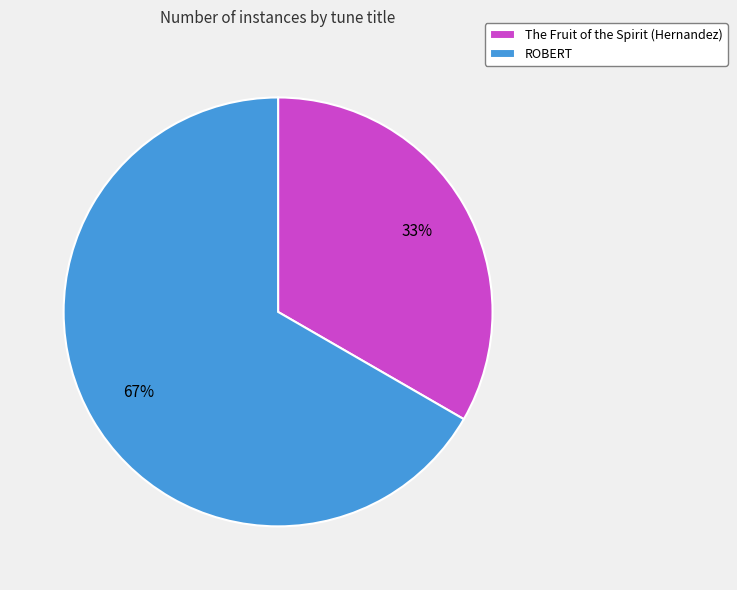

To the nearest percent, what portion does The Fruit of the Spirit (Hernandez) represent?

33%